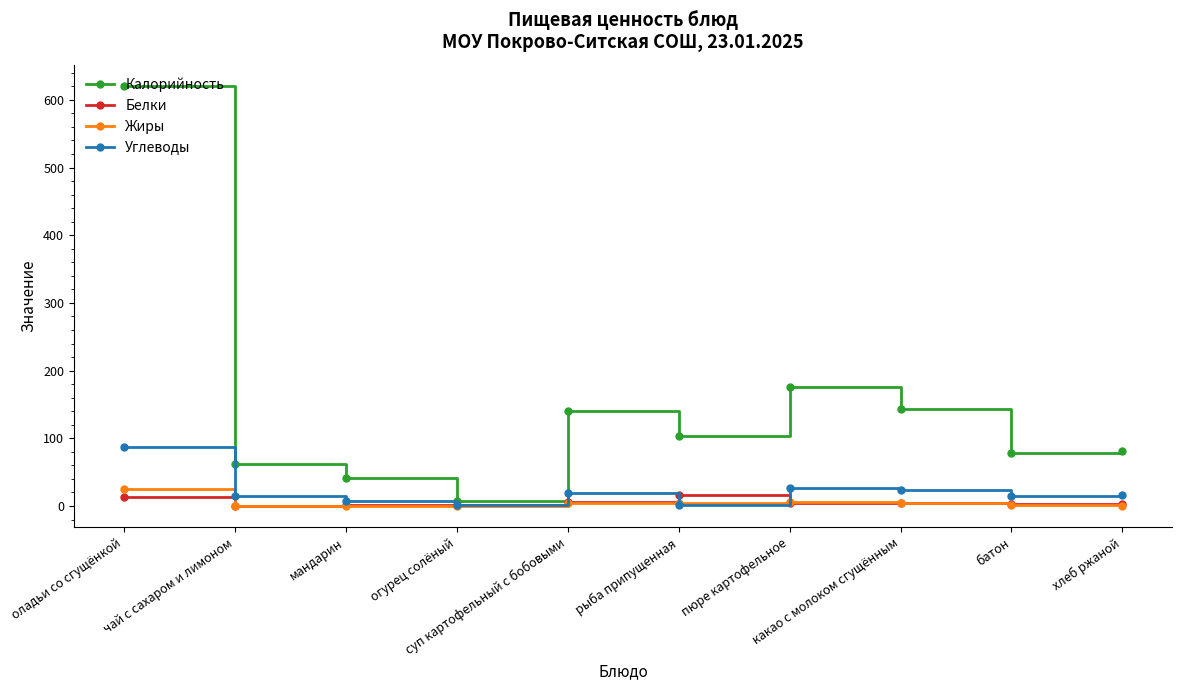

What is the sum of the Белки values at батон and оладьи со сгущёнкой?

16.3